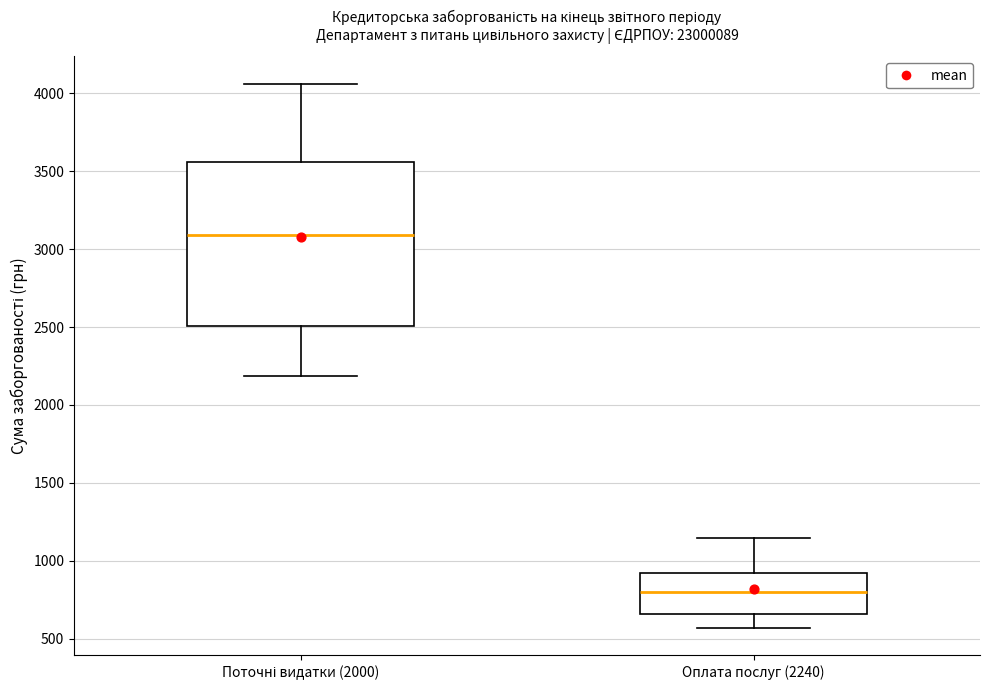

Where is the lower edge of the box for Поточні видатки (2000) on the y-axis? The values are not printed on the chart, so give them approximately, as read against the axis.

2500